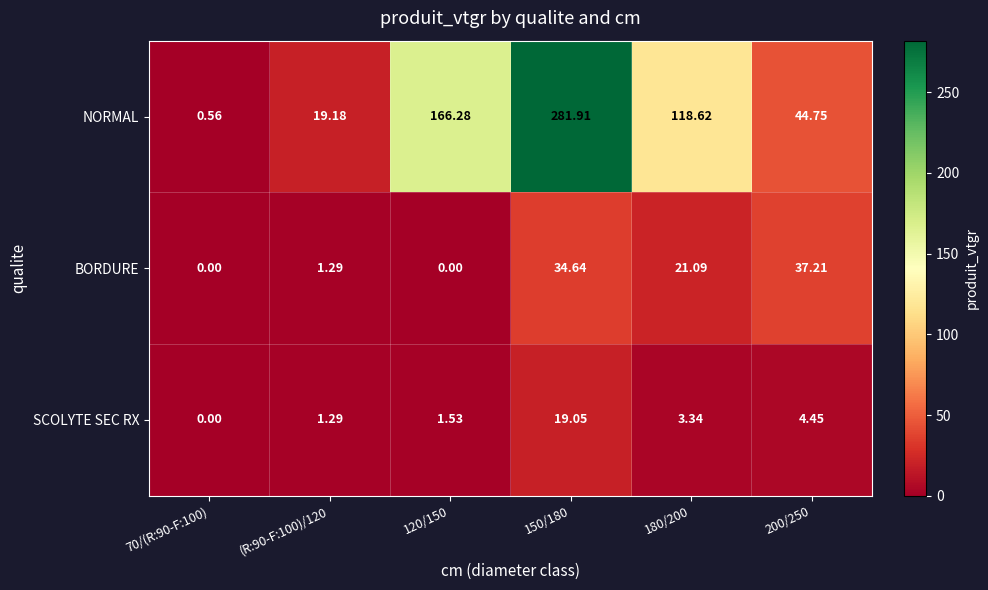

Count the number of data series in this chart.

3